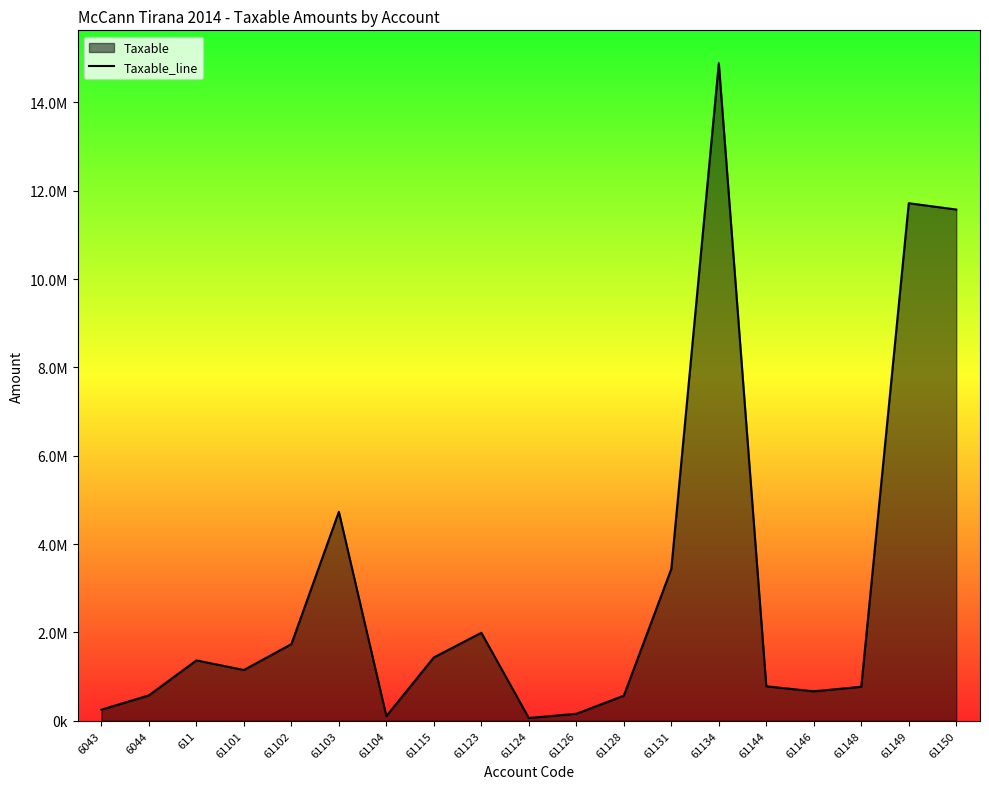

How many interior local valleys (lower than both neighbors) does the data have?

4